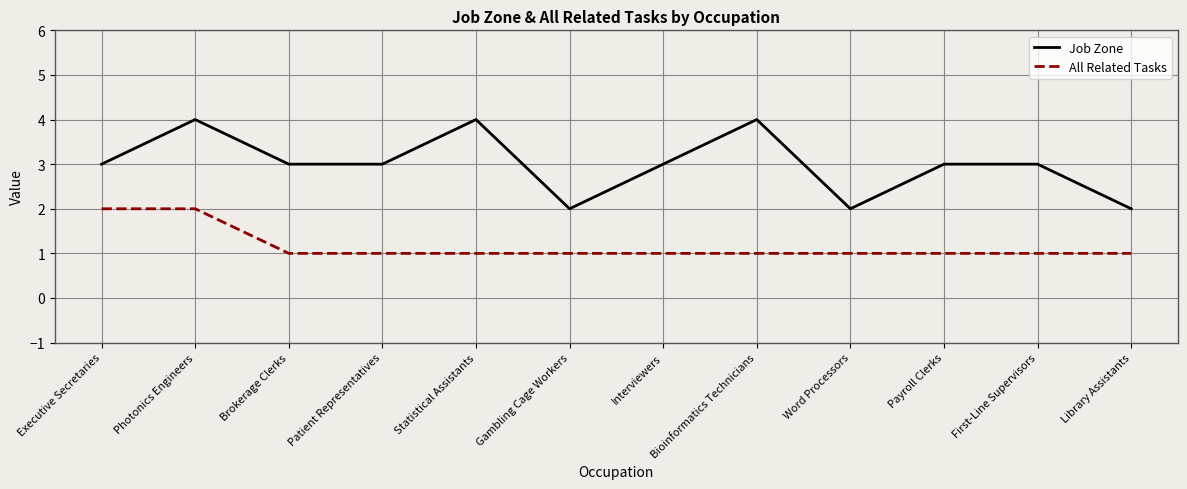

The value of All Related Tasks at Brokerage Clerks is 2. True or false?

False